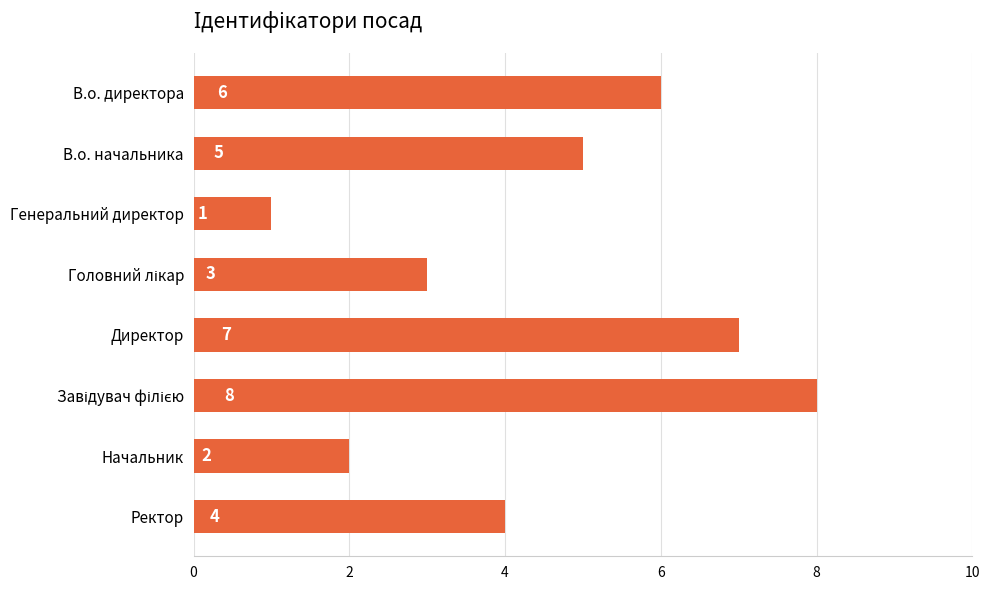

How many values are below 5?

4